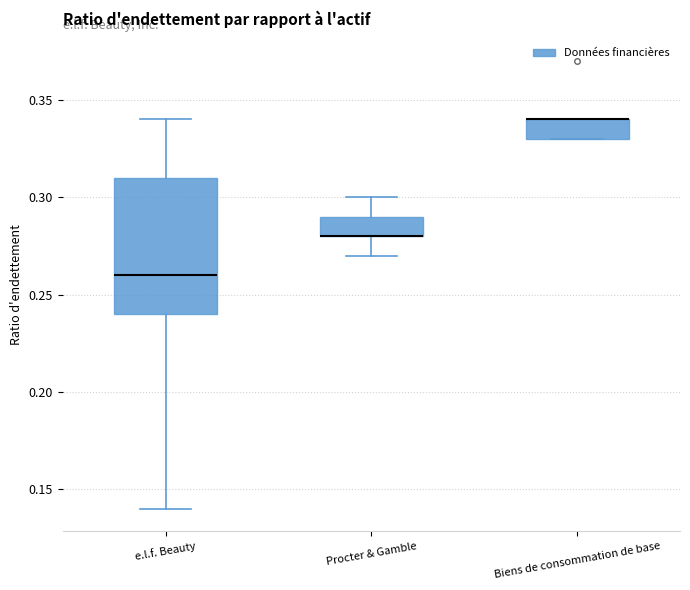

Reading left to right, read every box against the y-axis: the position of its median line, the range the box covers, and the ends of its whiskers. The values are not printed on the chart, so give them approximately, as read against the axis.

e.l.f. Beauty: median 0.26, box 0.24 to 0.31, whiskers 0.14 to 0.34
Procter & Gamble: median 0.28 (drawn on the box's lower edge), box 0.28 to 0.29, whiskers 0.27 to 0.30
Biens de consommation de base: median 0.34 (drawn on the box's upper edge), box 0.33 to 0.34, whiskers 0.33 to 0.34